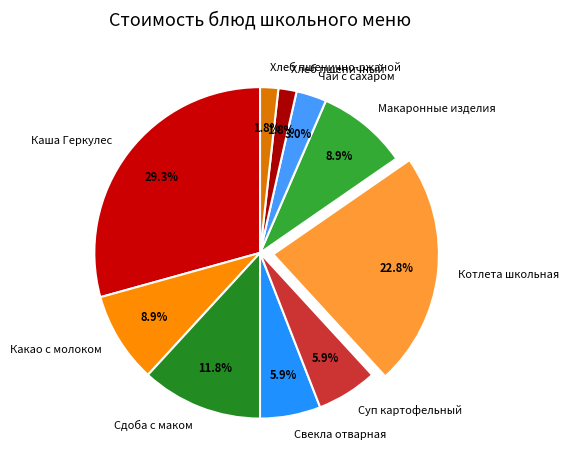

Do Чай с сахаром and Свекла отварная together represent more than half of the pie?

No